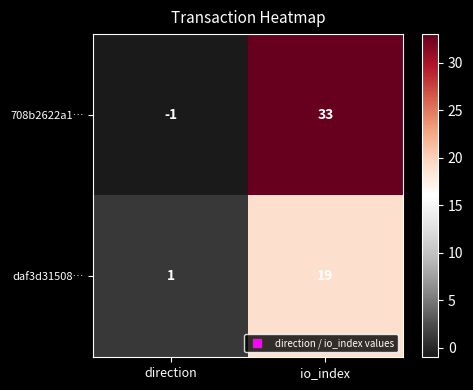

What is the difference between the highest and lowest values at direction?

2